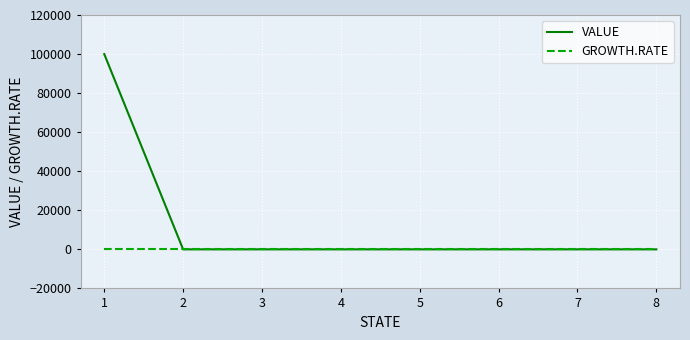

Which series has the largest total across all categories?

VALUE